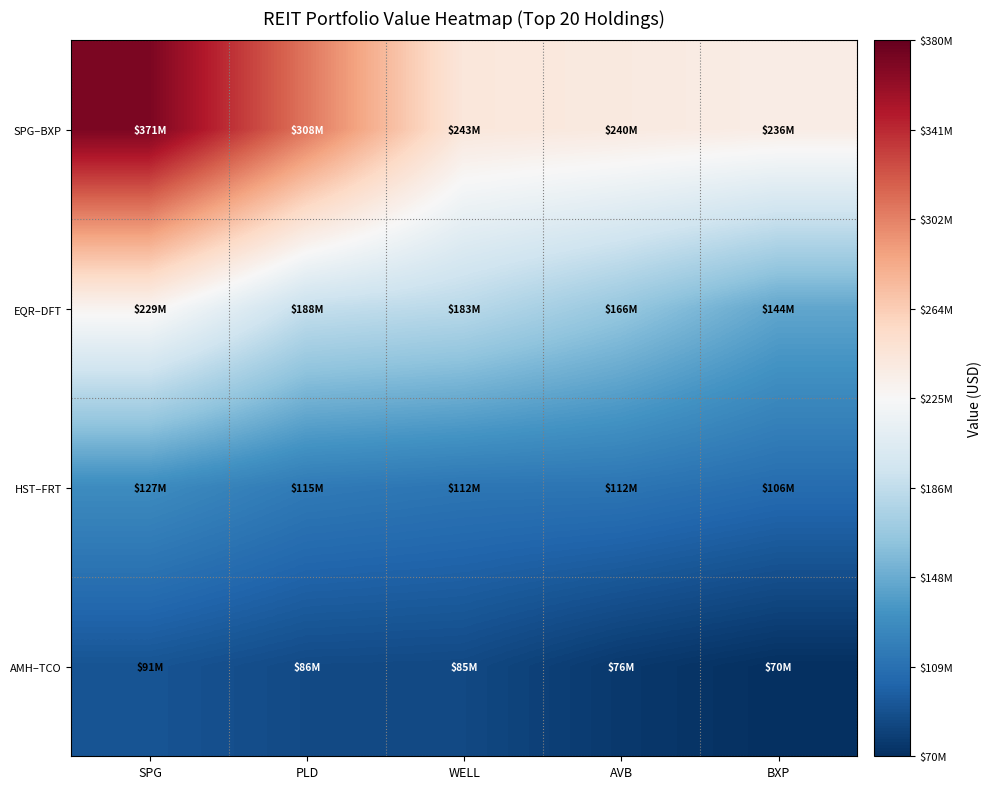

Reading left to right, extract all data points from this chart.

SPG–BXP: SPG=371106000	PLD=307990000	WELL=242510000	AVB=239782000	BXP=236267000
EQR–DFT: SPG=229480000	PLD=188386000	WELL=182735000	AVB=165828000	BXP=144322000
HST–FRT: SPG=127436000	PLD=115466000	WELL=112277000	AVB=111924000	BXP=106131000
AMH–TCO: SPG=91272000	PLD=85526000	WELL=84702000	AVB=75544000	BXP=70231000